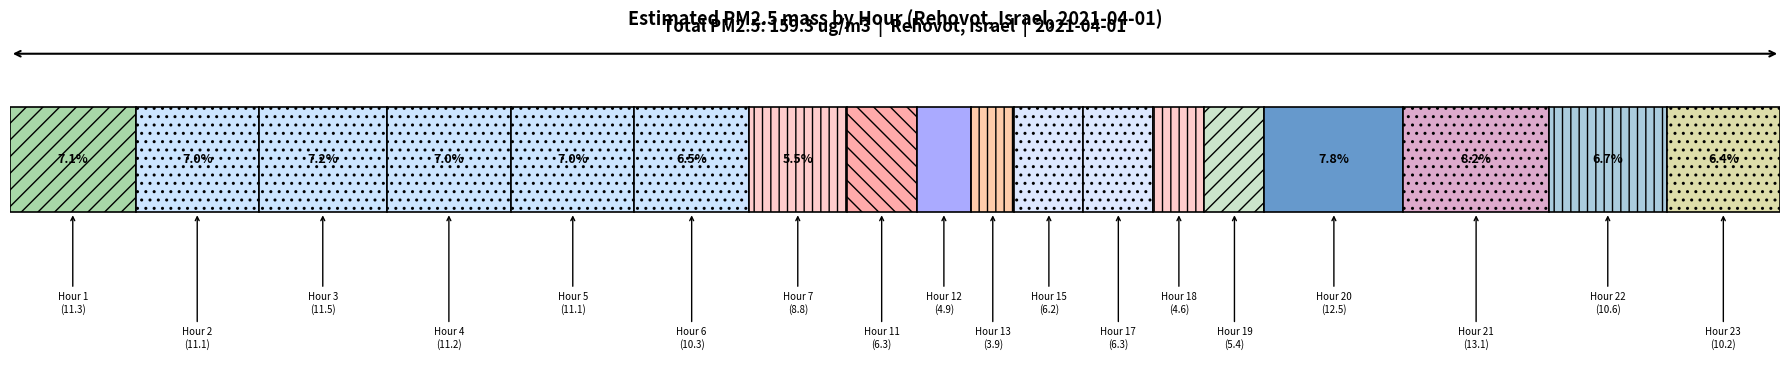

List the labels in order of value, largest first.

21, 20, 3, 1, 4, 2, 5, 22, 6, 23, 7, 11, 17, 15, 19, 12, 18, 13